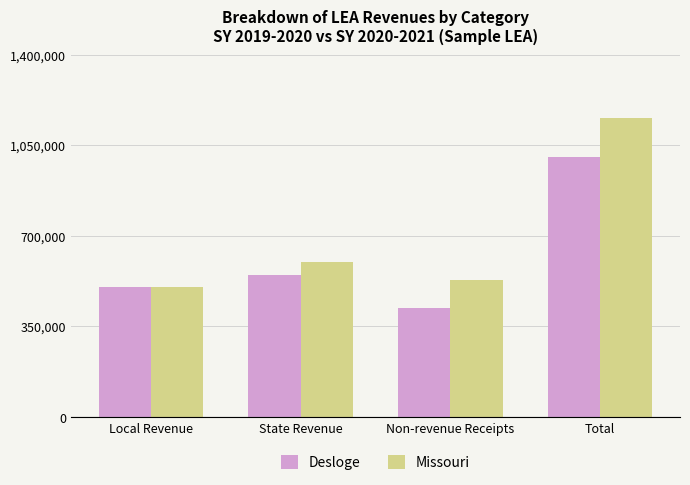

Reading right to left, what are all the values shown in this chart?

Desloge: Total=1005100	Non-revenue Receipts=420000	State Revenue=550000	Local Revenue=500000
Missouri: Total=1155600	Non-revenue Receipts=530000	State Revenue=600000	Local Revenue=500100